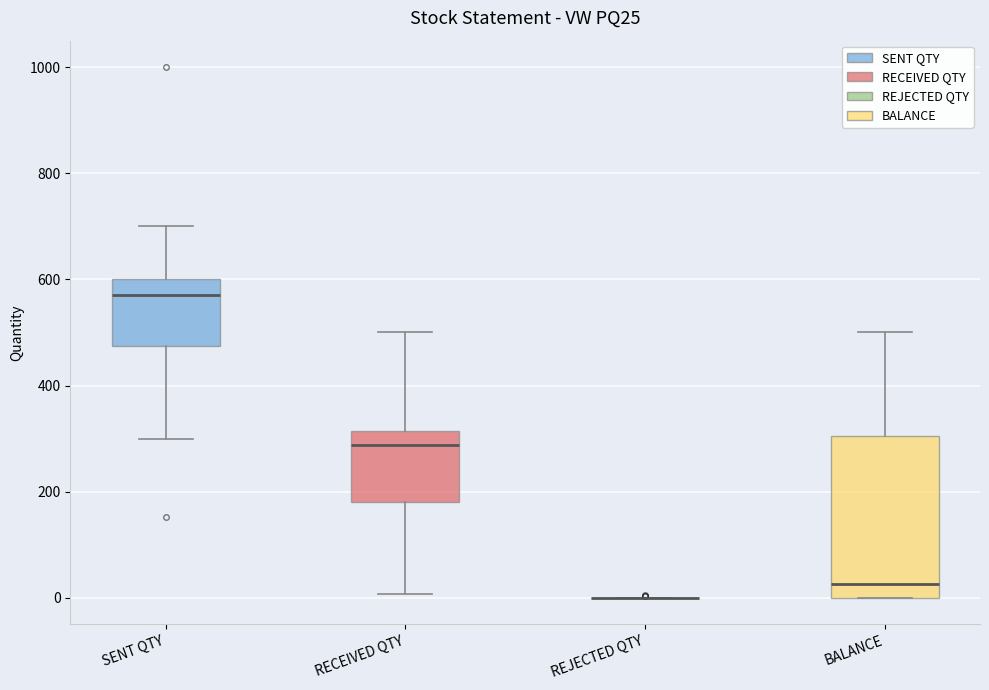

Which box is the tallest, from its lower edge to its upper edge?

BALANCE